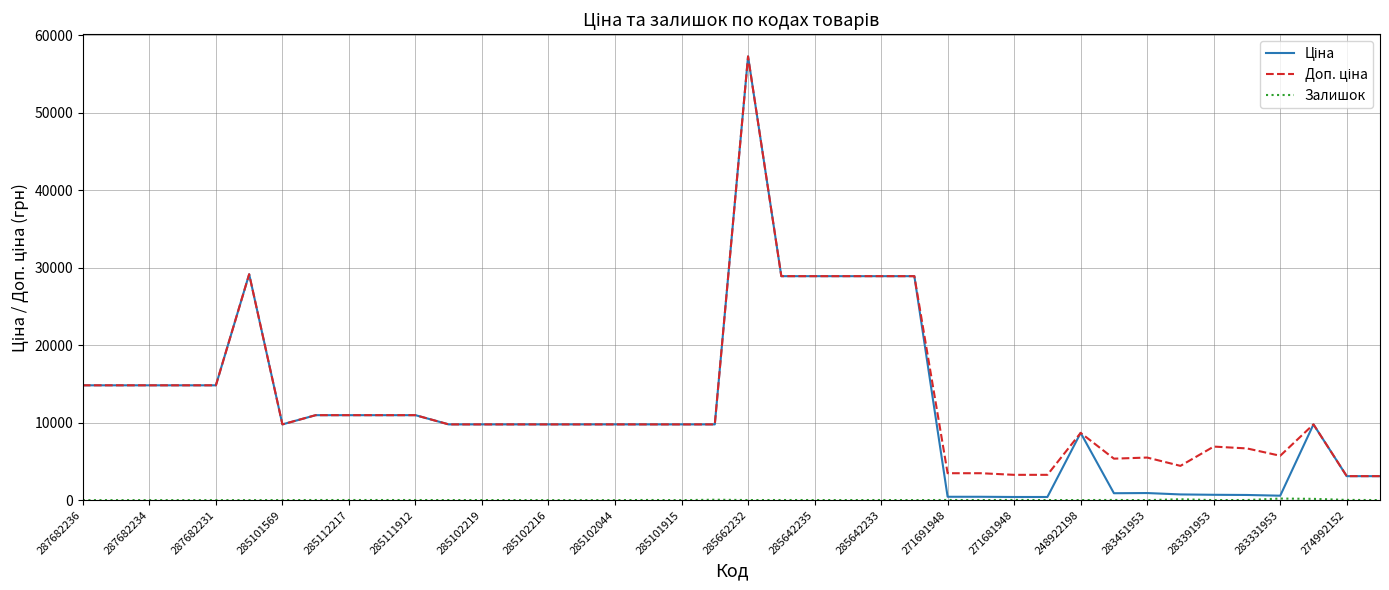

Does the chart have visible grid lines?

Yes